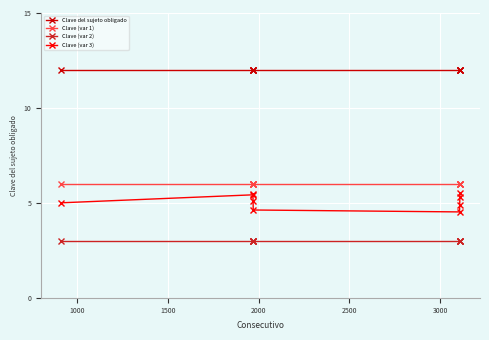

What is the average value of the Clave (var 3) series?

5.1